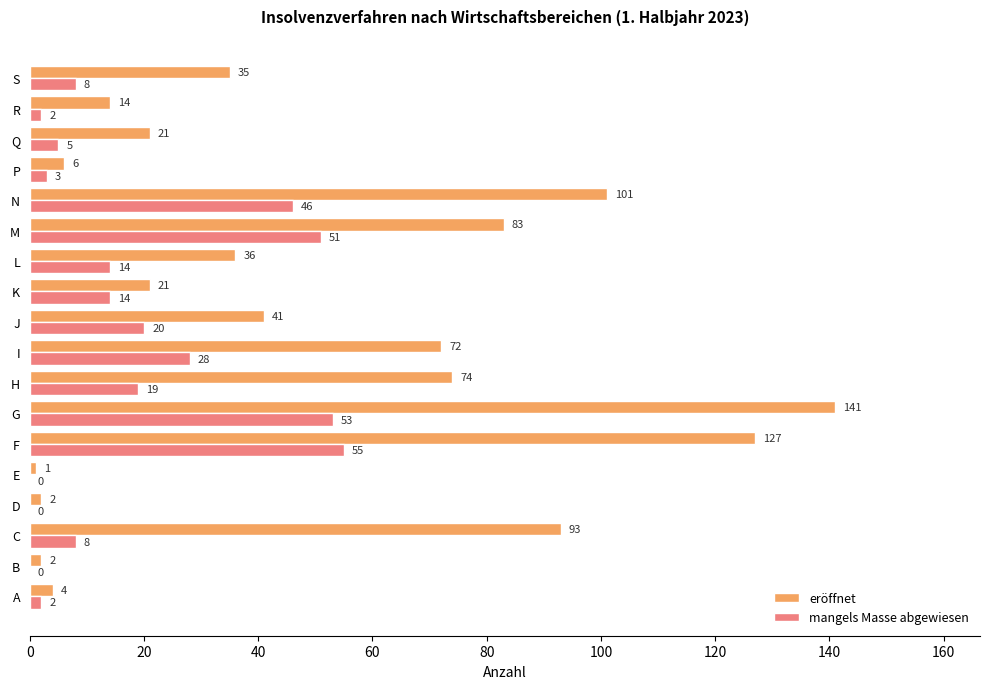

At which label is eröffnet closest to 71?

I